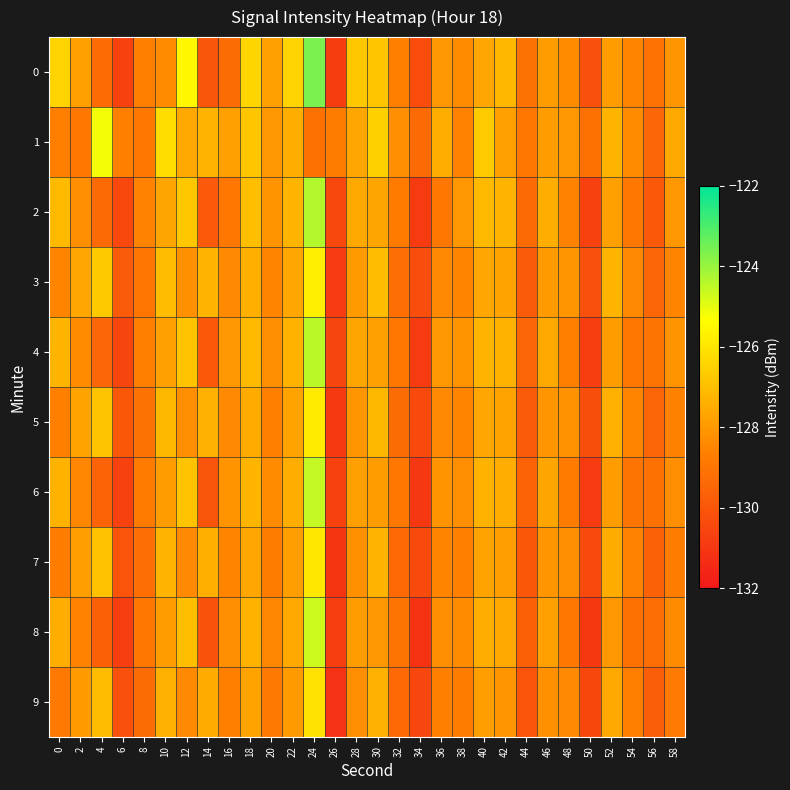

Reading left to right, extract all data points from this chart.

0: 0=-126.5	2=-127.8	4=-129.3	6=-130.7	8=-128.7	10=-128.4	12=-125.5	14=-130.0	16=-129.3	18=-126.4	20=-127.8	22=-126.5	24=-123.6	26=-130.8	28=-126.8	30=-126.8	32=-128.7	34=-130.3	36=-128.0	38=-128.3	40=-127.6	42=-127.2	44=-129.1	46=-127.9	48=-128.3	50=-130.2	52=-127.9	54=-128.5	56=-129.1	58=-128.1
1: 0=-128.7	2=-128.9	4=-125.2	6=-128.6	8=-128.9	10=-126.3	12=-127.6	14=-127.2	16=-127.8	18=-126.8	20=-128.1	22=-127.4	24=-129.1	26=-128.8	28=-127.7	30=-126.5	32=-128.2	34=-129.3	36=-127.5	38=-128.6	40=-126.7	42=-127.8	44=-128.9	46=-127.9	48=-128.0	50=-129.1	52=-127.2	54=-128.3	56=-129.5	58=-127.6
2: 0=-127.1	2=-128.2	4=-129.3	6=-130.5	8=-128.6	10=-127.7	12=-126.8	14=-129.9	16=-128.9	18=-127.0	20=-128.1	22=-127.2	24=-124.3	26=-130.5	28=-127.6	30=-127.7	32=-128.8	34=-130.9	36=-128.9	38=-128.0	40=-127.1	42=-127.2	44=-129.3	46=-127.5	48=-128.6	50=-130.7	52=-127.8	54=-128.9	56=-129.9	58=-128.0
3: 0=-128.5	2=-127.6	4=-126.7	6=-129.8	8=-129.0	10=-127.1	12=-128.2	14=-127.3	16=-128.4	18=-127.4	20=-128.5	22=-127.6	24=-125.7	26=-130.8	28=-128.0	30=-127.1	32=-129.2	34=-130.3	36=-128.4	38=-128.5	40=-127.6	42=-127.7	44=-129.8	46=-127.9	48=-128.1	50=-130.2	52=-127.3	54=-128.4	56=-129.5	58=-128.5
4: 0=-127.2	2=-128.3	4=-129.5	6=-130.6	8=-128.7	10=-127.8	12=-126.9	14=-129.9	16=-128.0	18=-127.1	20=-128.2	22=-127.3	24=-124.5	26=-130.6	28=-127.7	30=-127.8	32=-128.9	34=-130.9	36=-128.0	38=-128.1	40=-127.2	42=-127.3	44=-129.5	46=-127.6	48=-128.7	50=-130.8	52=-127.9	54=-128.9	56=-129.0	58=-128.1
5: 0=-128.6	2=-127.7	4=-126.8	6=-130.0	8=-129.1	10=-127.2	12=-128.3	14=-127.4	16=-128.4	18=-127.5	20=-128.6	22=-127.7	24=-125.8	26=-131.0	28=-128.1	30=-127.2	32=-129.3	34=-130.4	36=-128.4	38=-128.5	40=-127.6	42=-127.7	44=-129.8	46=-128.1	48=-128.2	50=-130.3	52=-127.4	54=-128.5	56=-129.5	58=-128.6
6: 0=-127.3	2=-128.5	4=-129.6	6=-130.7	8=-128.8	10=-127.9	12=-126.9	14=-130.0	16=-128.1	18=-127.2	20=-128.3	22=-127.5	24=-124.6	26=-130.7	28=-127.8	30=-127.9	32=-128.9	34=-131.0	36=-128.1	38=-128.2	40=-127.3	42=-127.5	44=-129.6	46=-127.7	48=-128.8	50=-130.9	52=-127.9	54=-129.0	56=-129.1	58=-128.2
7: 0=-128.7	2=-127.8	4=-127.0	6=-130.1	8=-129.2	10=-127.3	12=-128.4	14=-127.4	16=-128.5	18=-127.6	20=-128.7	22=-127.8	24=-126.0	26=-131.1	28=-128.2	30=-127.3	32=-129.4	34=-130.4	36=-128.5	38=-128.6	40=-127.7	42=-127.8	44=-130.0	46=-128.1	48=-128.3	50=-130.4	52=-127.5	54=-128.6	56=-129.6	58=-128.7
8: 0=-127.5	2=-128.6	4=-129.7	6=-130.8	8=-128.9	10=-127.9	12=-127.0	14=-130.1	16=-128.2	18=-127.3	20=-128.5	22=-127.6	24=-124.7	26=-130.8	28=-127.9	30=-128.0	32=-129.0	34=-131.1	36=-128.2	38=-128.3	40=-127.5	42=-127.6	44=-129.7	46=-127.8	48=-128.9	50=-131.0	52=-128.0	54=-129.1	56=-129.2	58=-128.3
9: 0=-128.8	2=-128.0	4=-127.1	6=-130.2	8=-129.3	10=-127.4	12=-128.4	14=-127.5	16=-128.6	18=-127.7	20=-128.8	22=-128.0	24=-126.1	26=-131.2	28=-128.3	30=-127.4	32=-129.4	34=-130.5	36=-128.6	38=-128.7	40=-127.8	42=-128.1	44=-130.1	46=-128.2	48=-128.4	50=-130.5	52=-127.6	54=-128.7	56=-129.7	58=-128.8